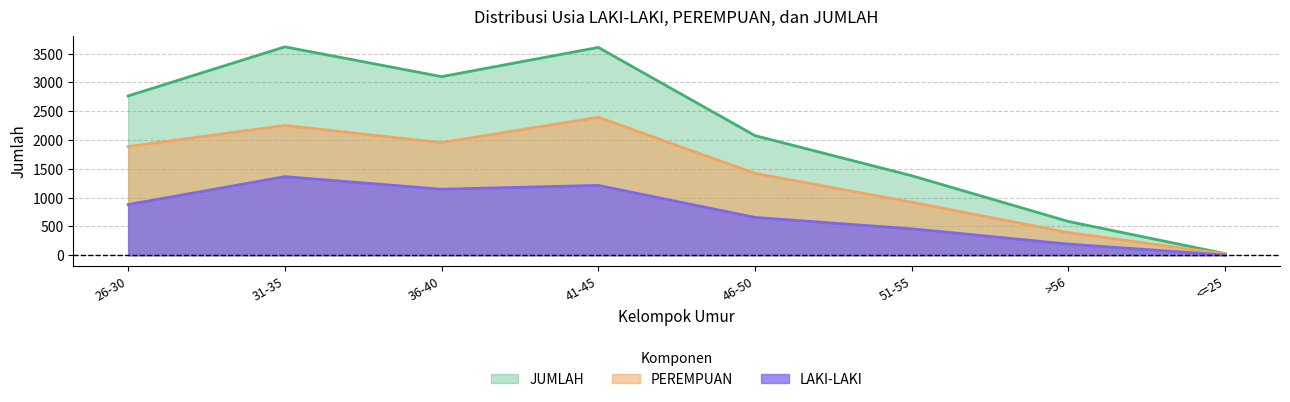

Where is LAKI-LAKI nearest to the value 684?

46-50